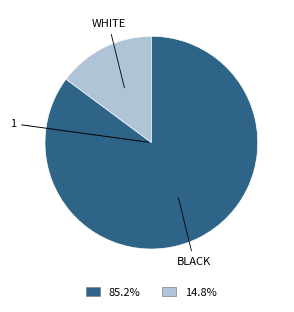

Which category has the biggest portion of the pie?

BLACK